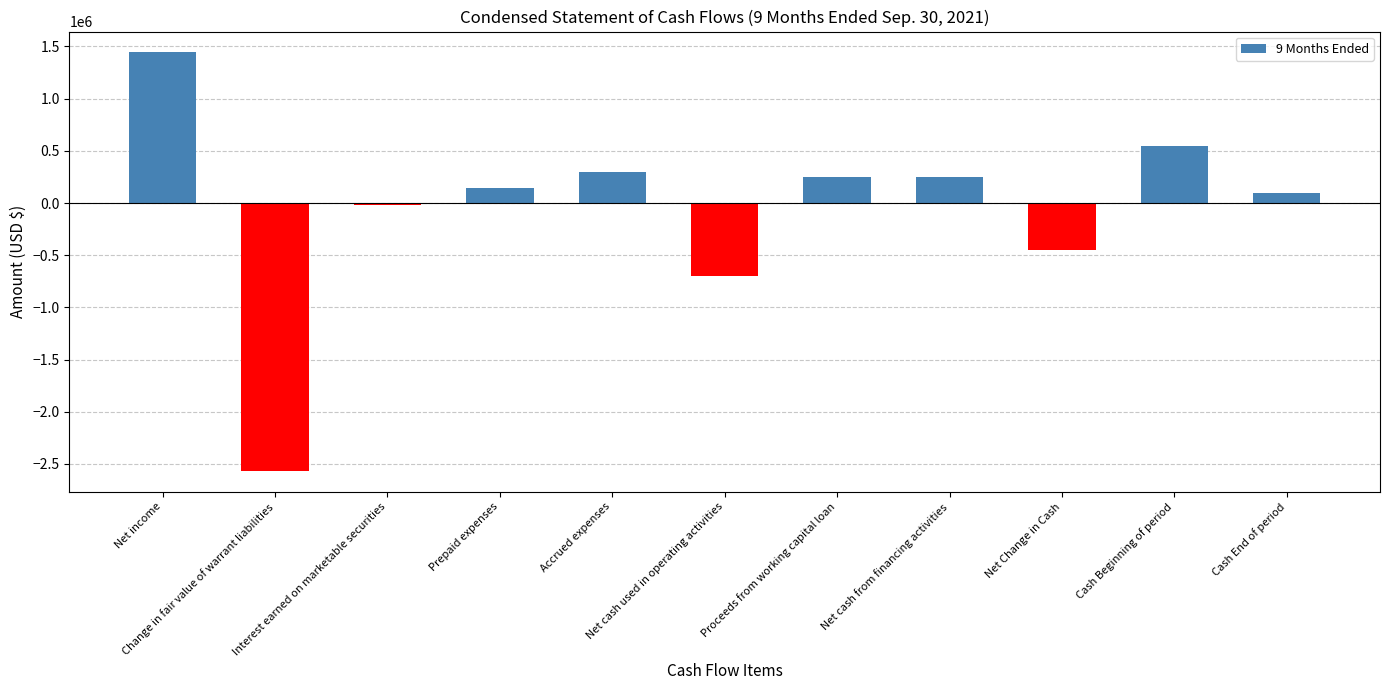

What is the difference between the values at Net income and Cash Beginning of period?

898251